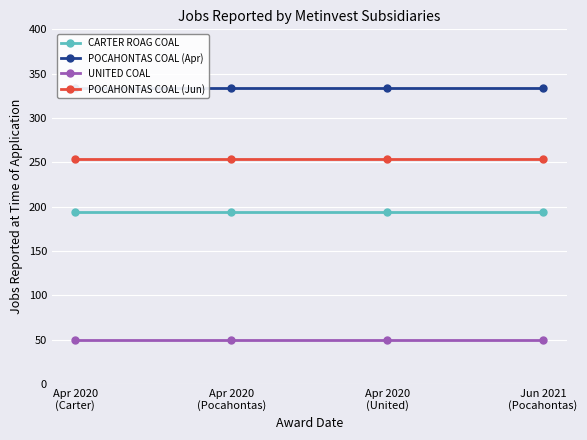

How many distinct data groups are displayed?

4